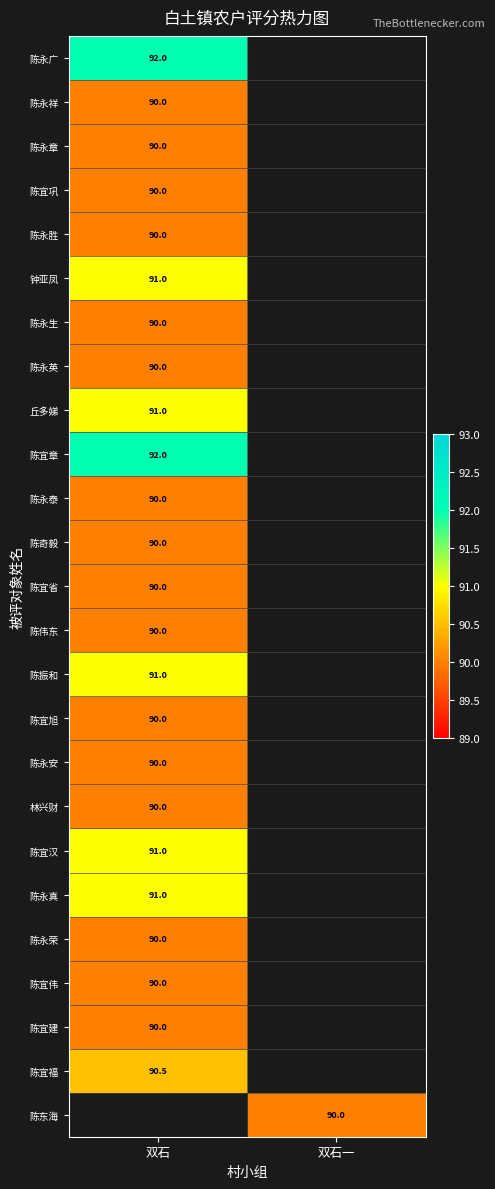

What is the minimum value shown in the chart?

90.0